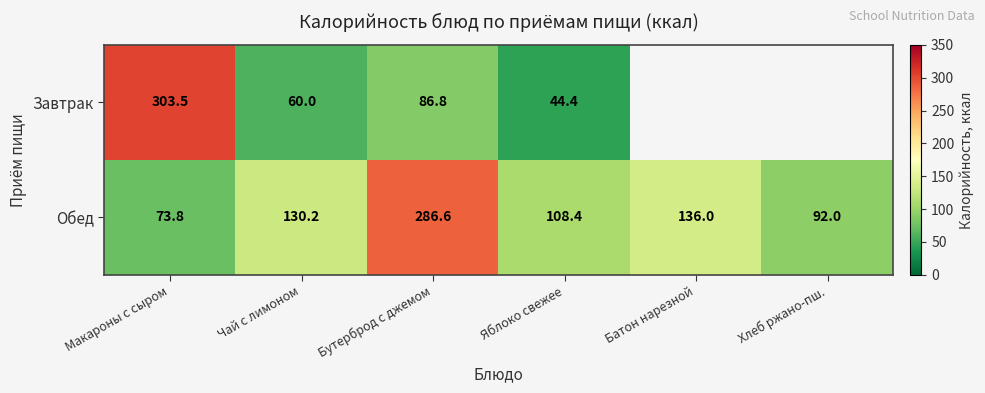

Which series changed the most between Бутерброд с джемом and Яблоко свежее?

Обед